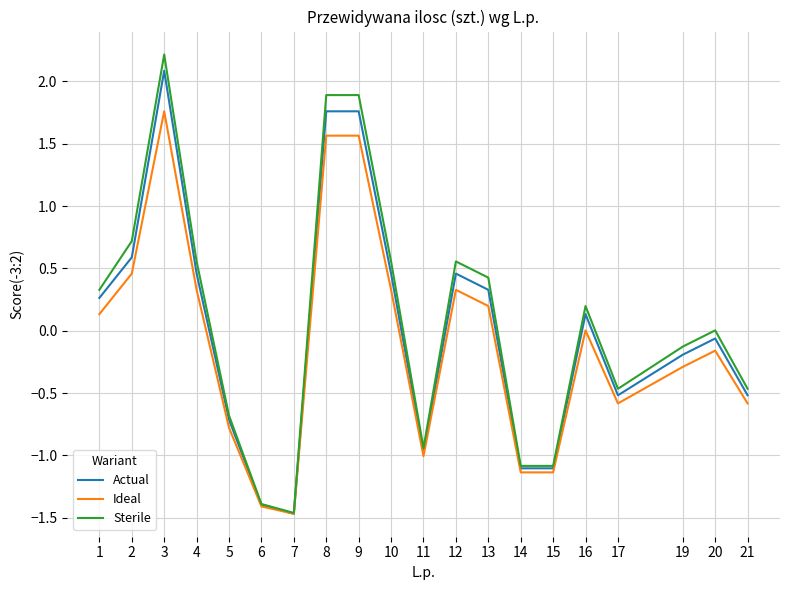

Read the Ideal value at 9.

1.6